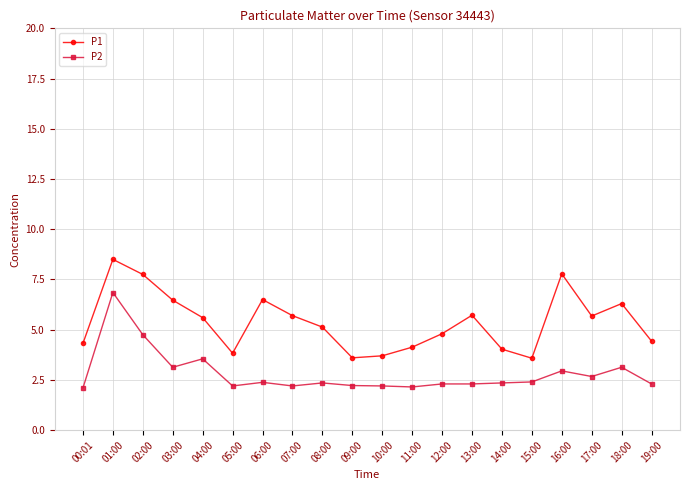

How many lines are shown in the chart?

2